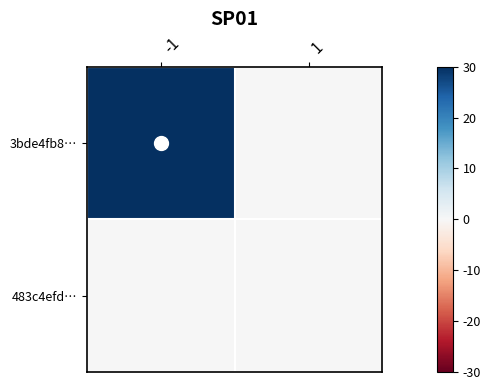

At -1, list the series in order from largest to smallest.

3bde4fb8…, 483c4efd…